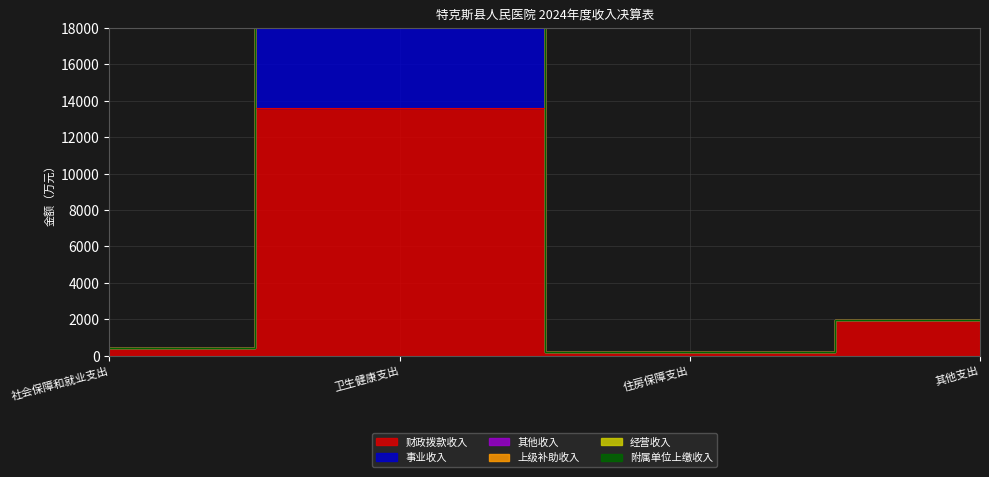

What position from the left is 其他支出?

4